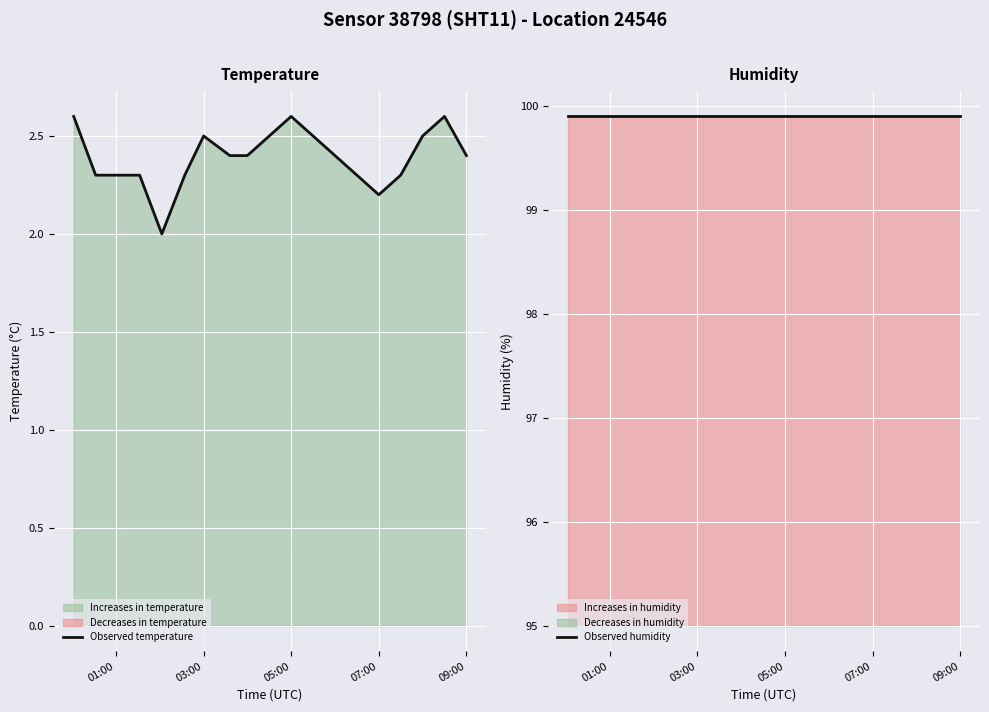

What is the maximum value for Observed temperature?

2.6